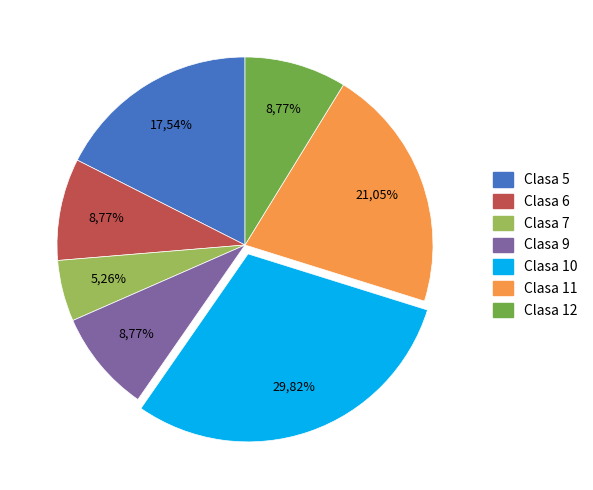

Count the number of slices in the pie.

7